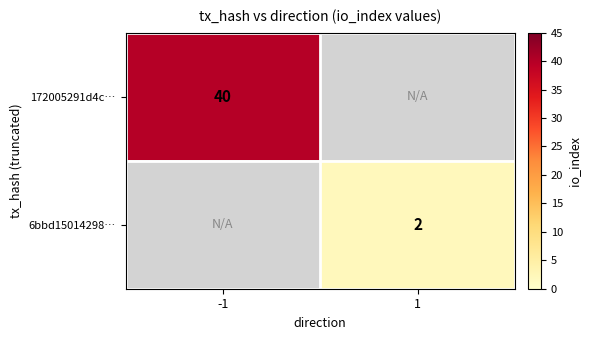

The value of 172005291d4c… at -1 is 40. True or false?

True